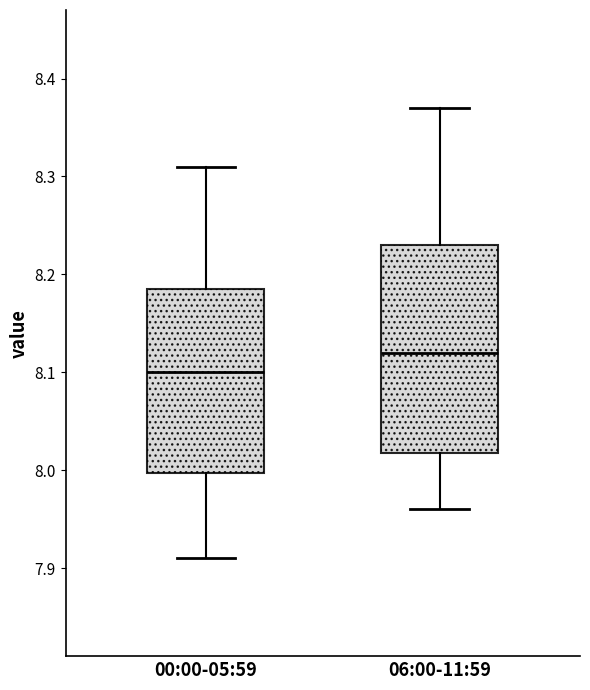

Which box's median line is the highest?

06:00-11:59